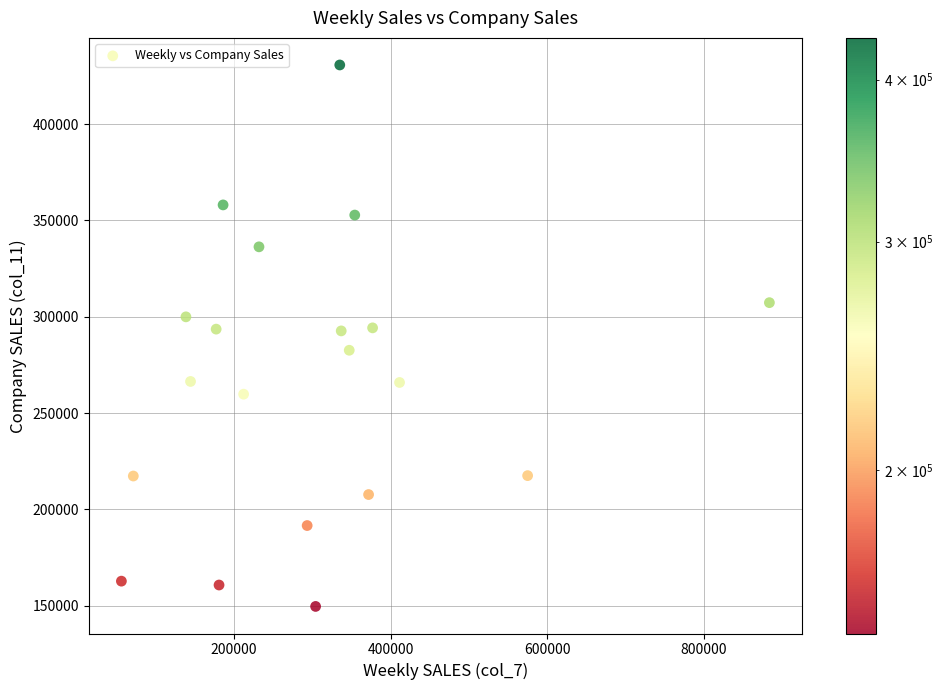

What is the range of X values (max minus min)?

827217